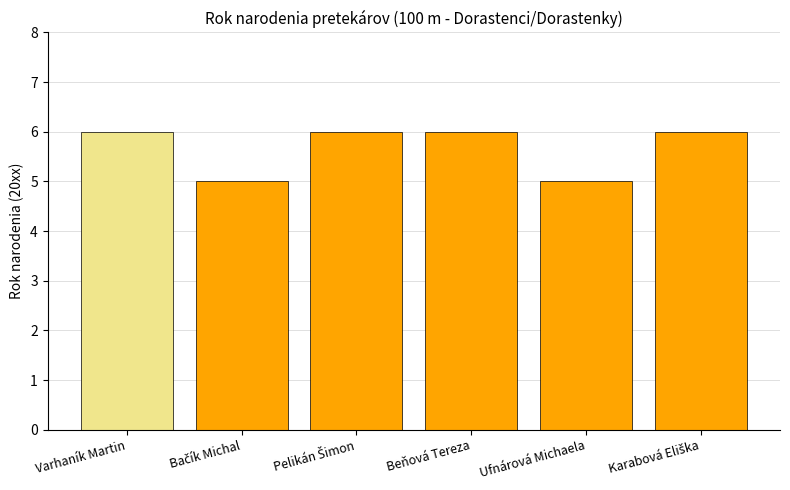

Reading right to left, extract all data points from this chart.

6	5	6	6	5	6